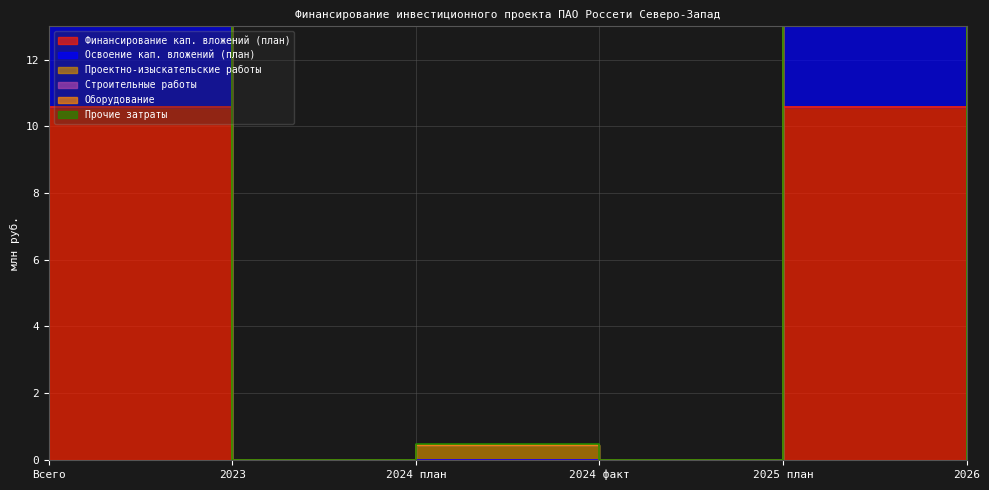

True or false: Финансирование кап. вложений (план) and Строительные работы cross at least once.

False